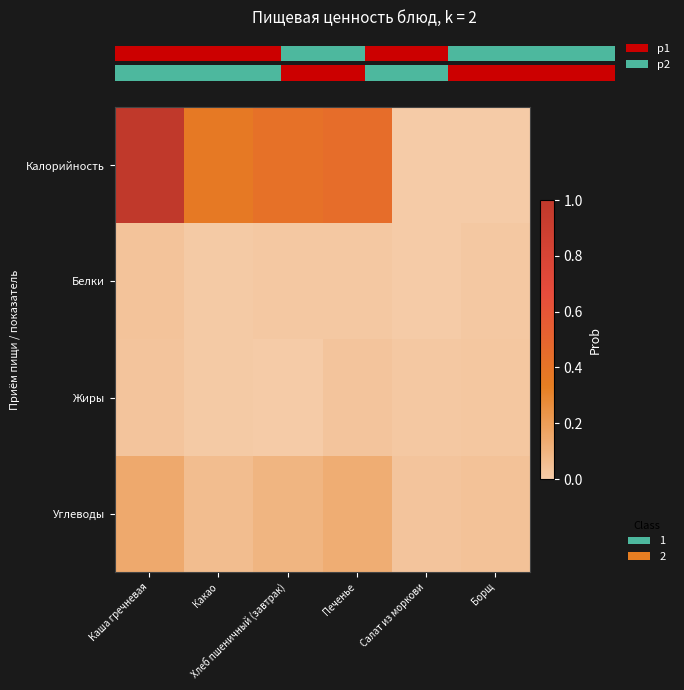

Count the number of categories in the chart.

6